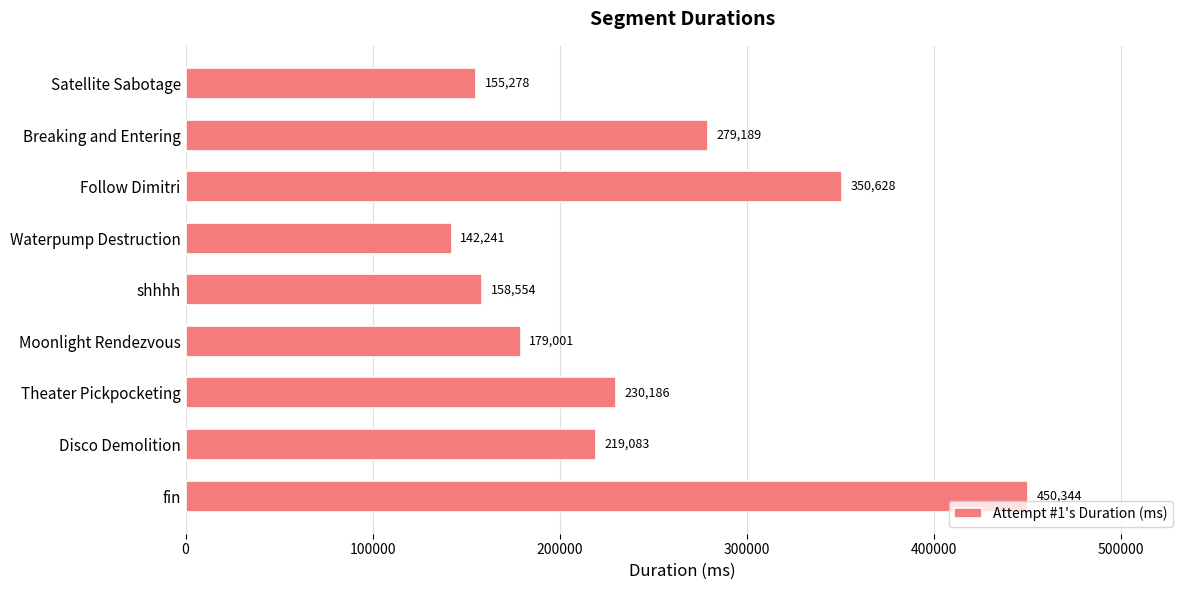

Is it true that the value at Theater Pickpocketing is 230186?

True